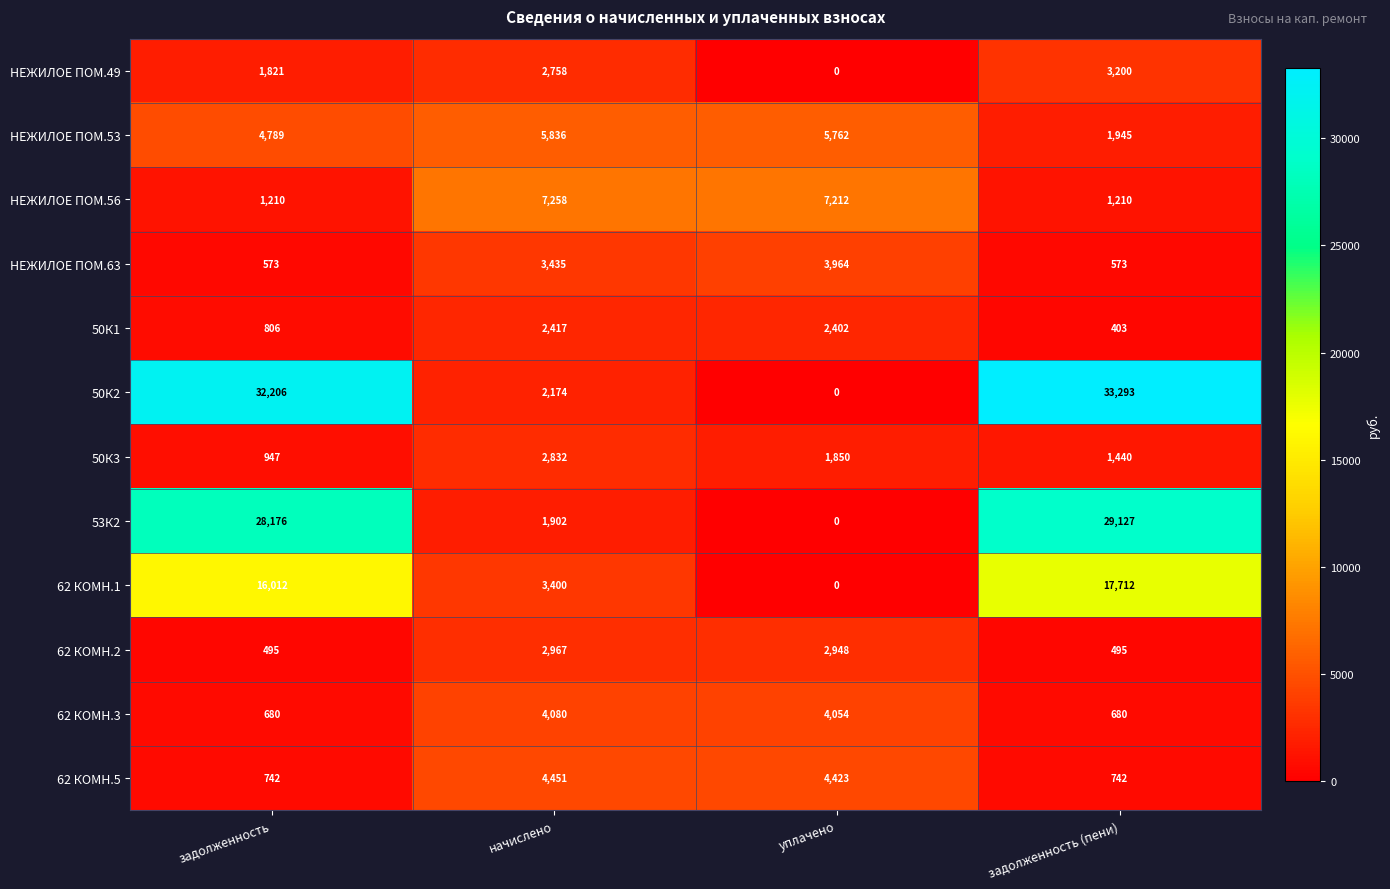

Is it true that НЕЖИЛОЕ ПОМ.63 equals 3435 at начислено?

True